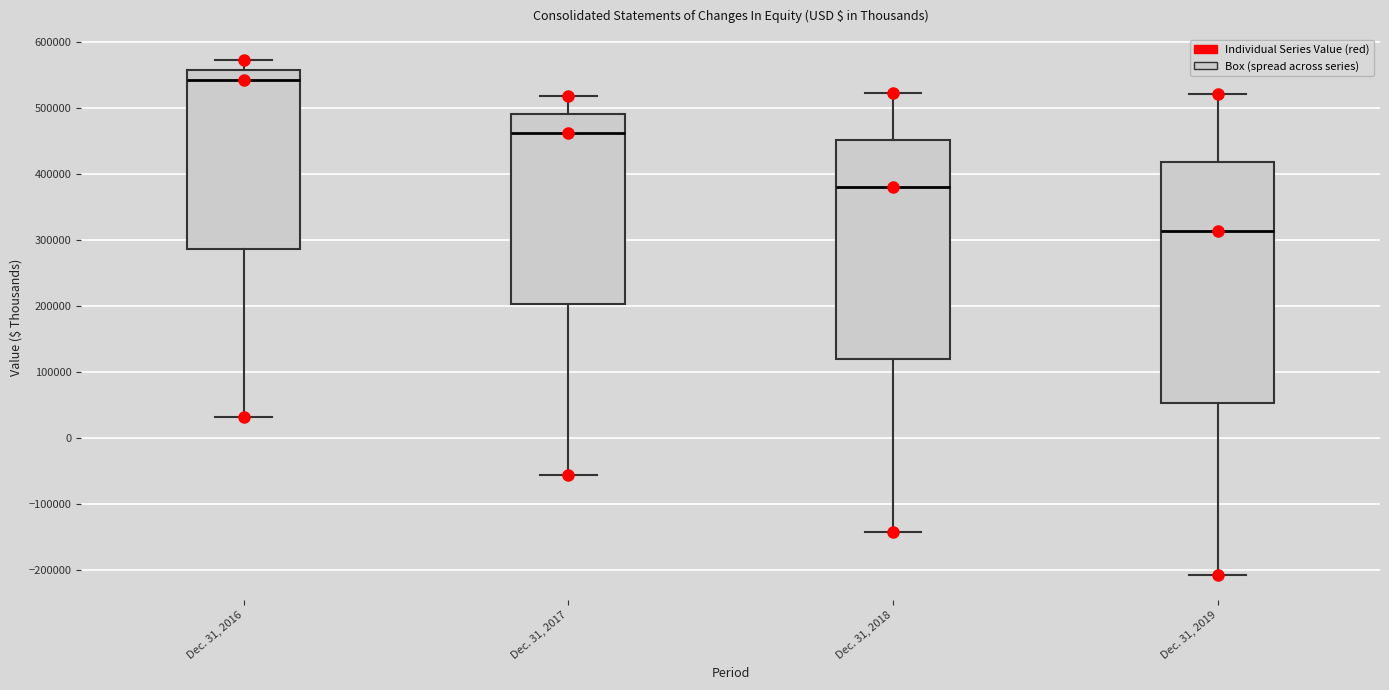

Where is the lower edge of the box for Dec. 31, 2018 on the y-axis? The values are not printed on the chart, so give them approximately, as read against the axis.

120000